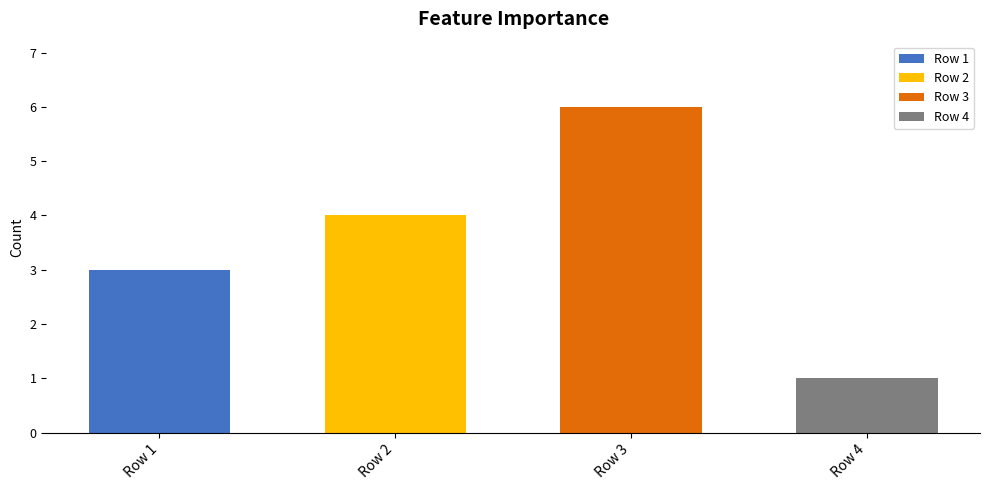

Reading left to right, extract all data points from this chart.

3	4	6	1